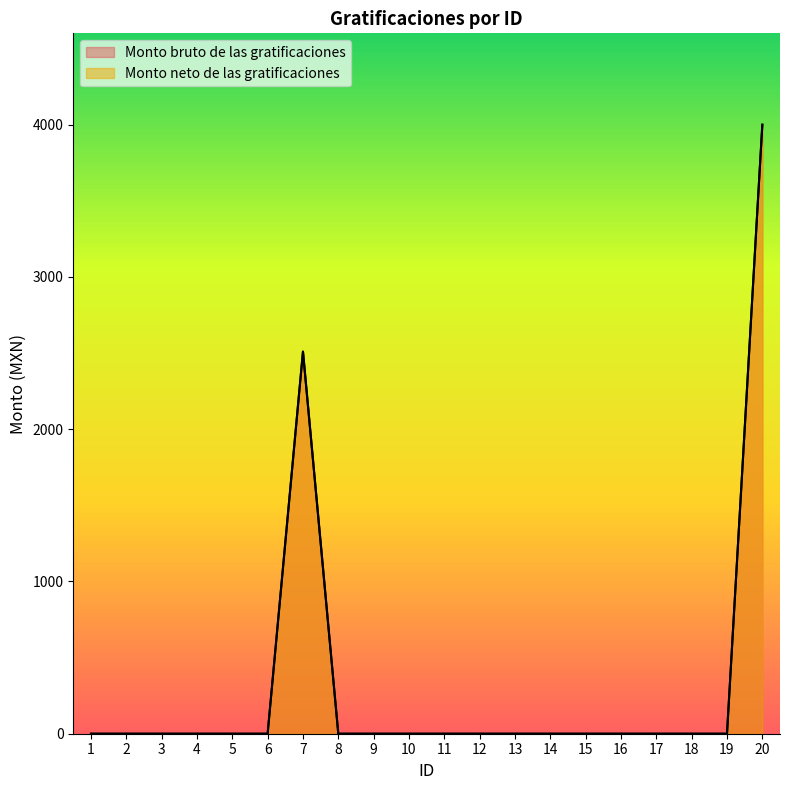

What is the approximate value of Monto neto de las gratificaciones at 7?

2509.5